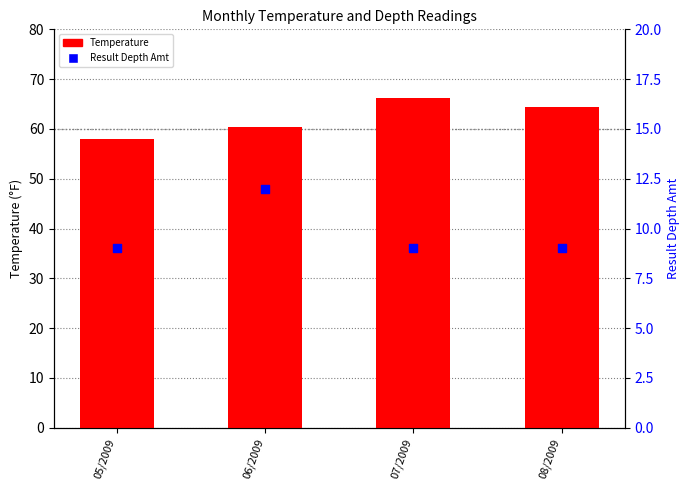

Which series contains the lowest Y value?

Result Depth Amt